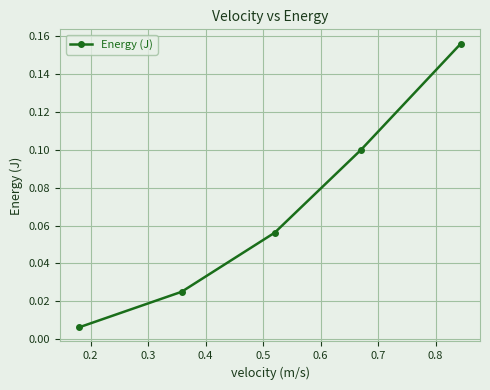

What is the sum of all values?

0.3